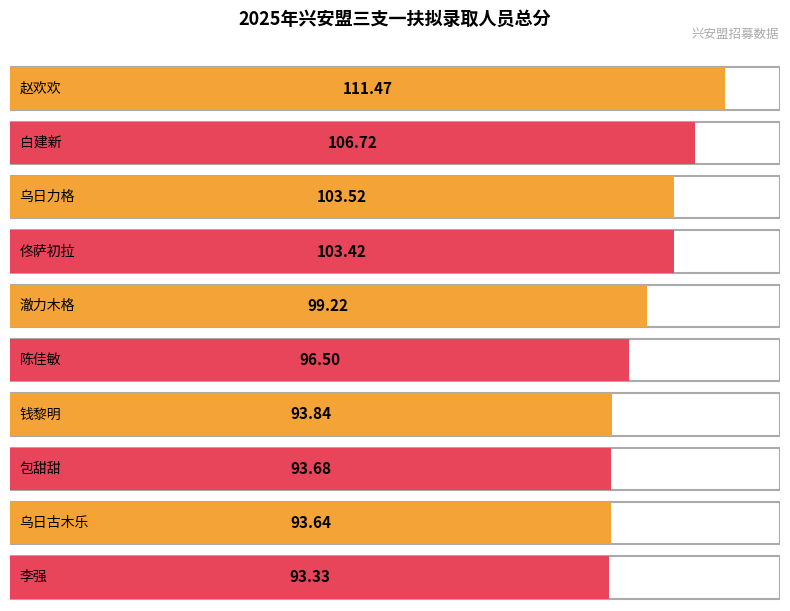

Is it true that the value at 佟萨初拉 is 138.2?

False